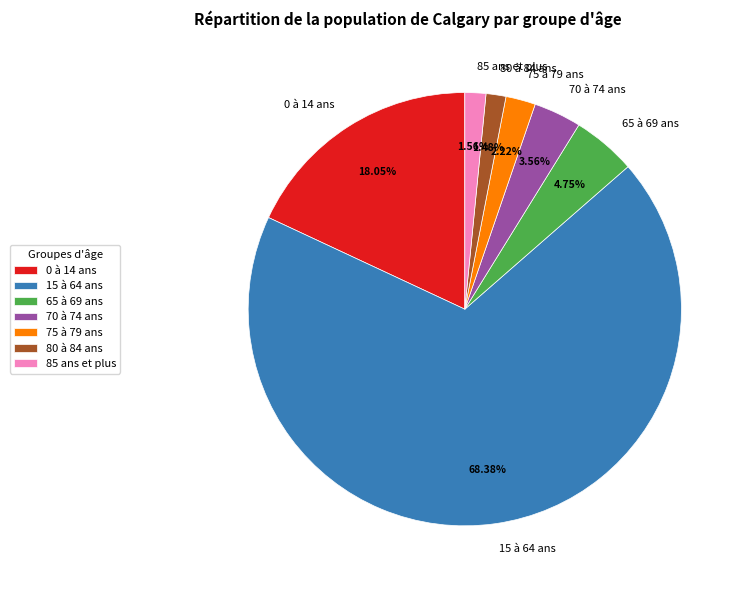

Is it true that 65 à 69 ans is 5% of the pie?

True